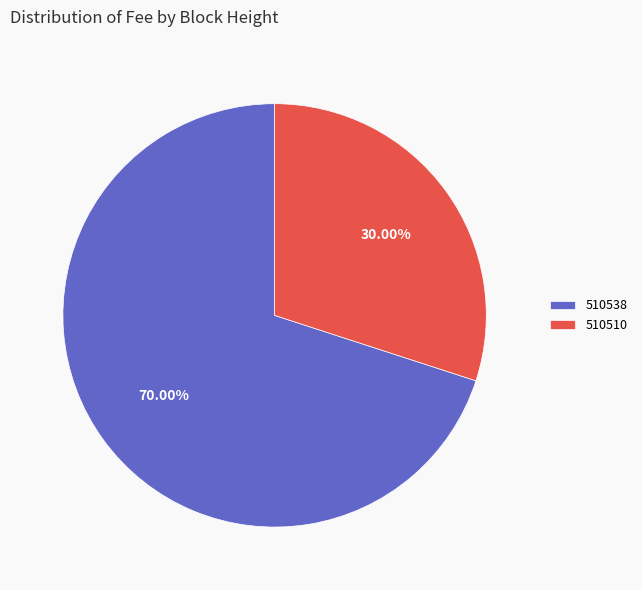

How many segments does this pie chart have?

2